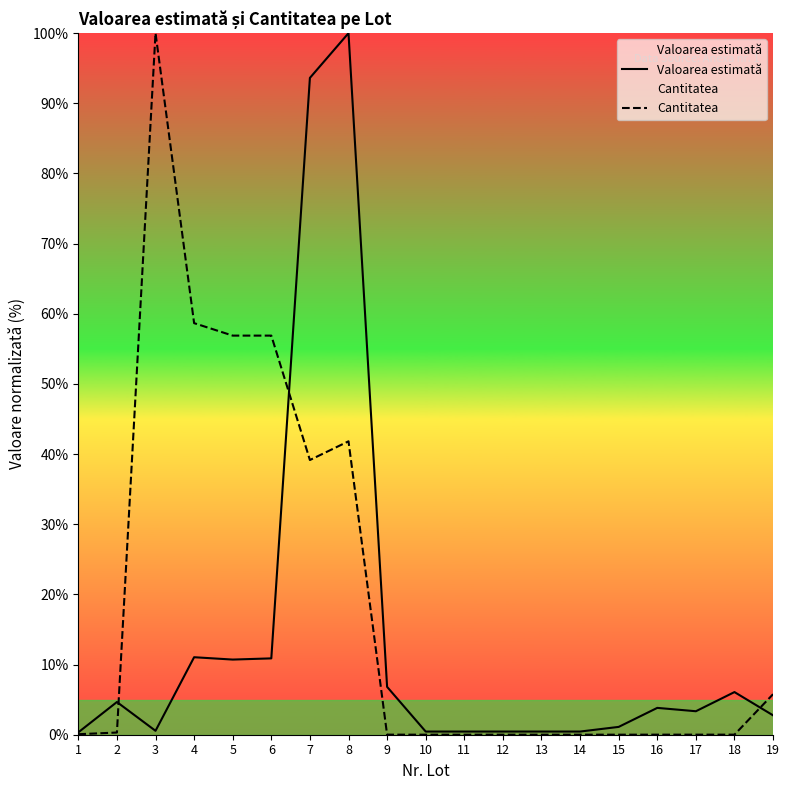

In Valoarea estimată, how many points are higher than both neighbors (excluding endpoints)?

5